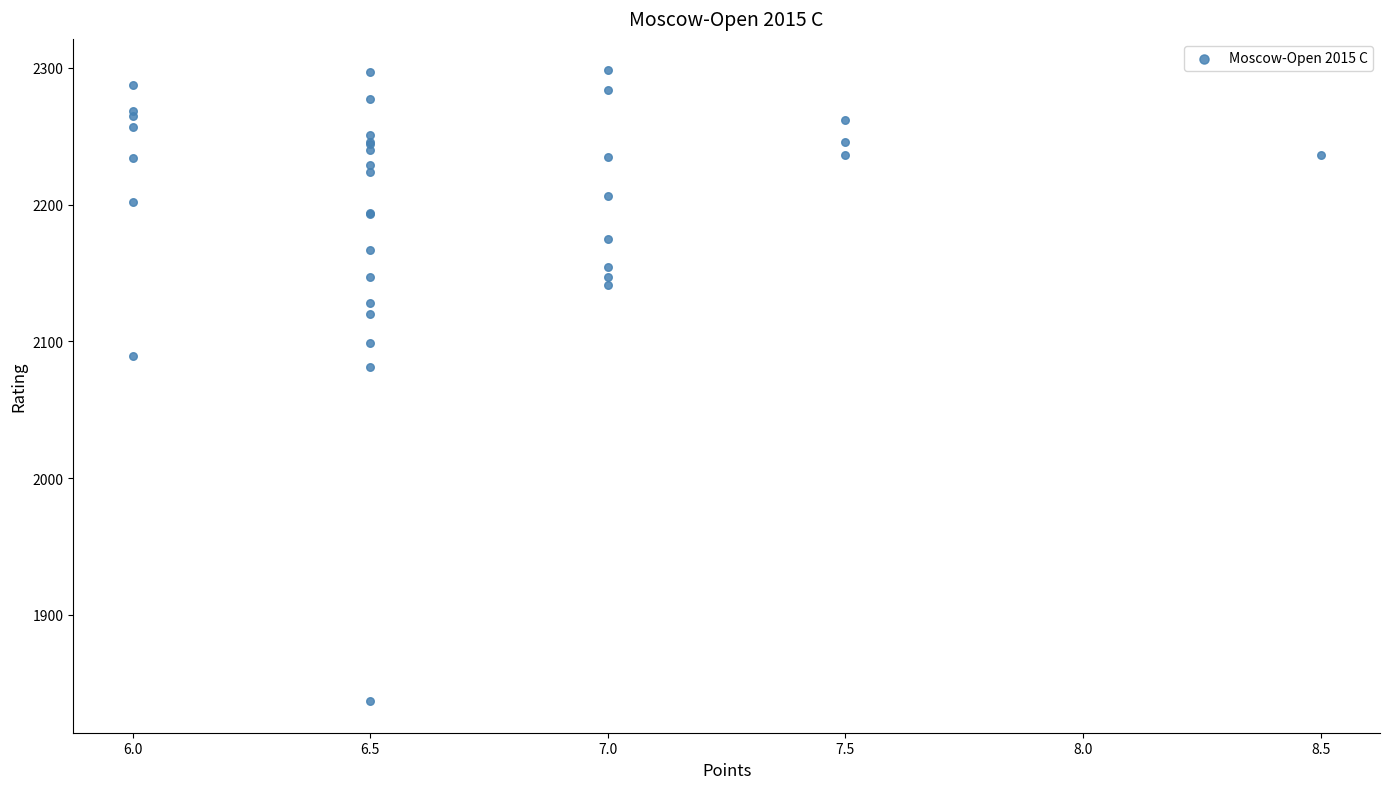

What Y value in the scatter plot is closest to 2067?

2081